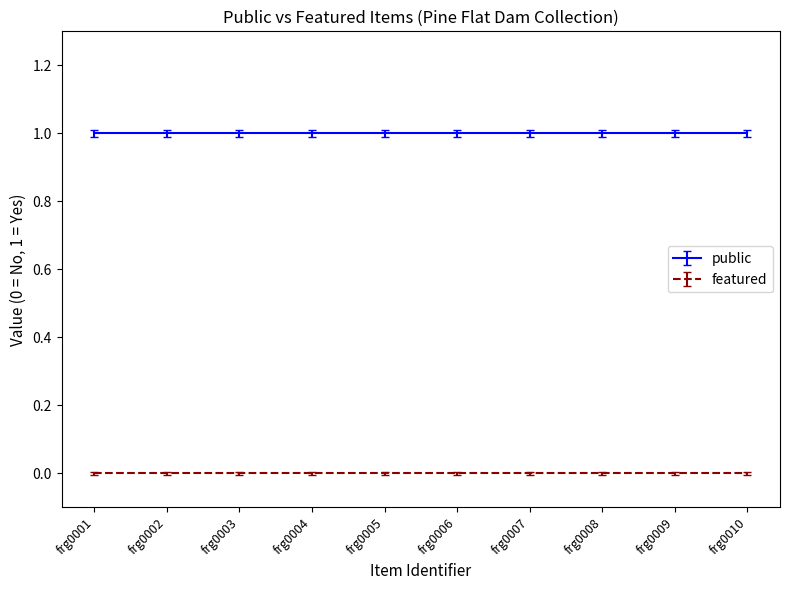

Read the public value at frg0002.

1